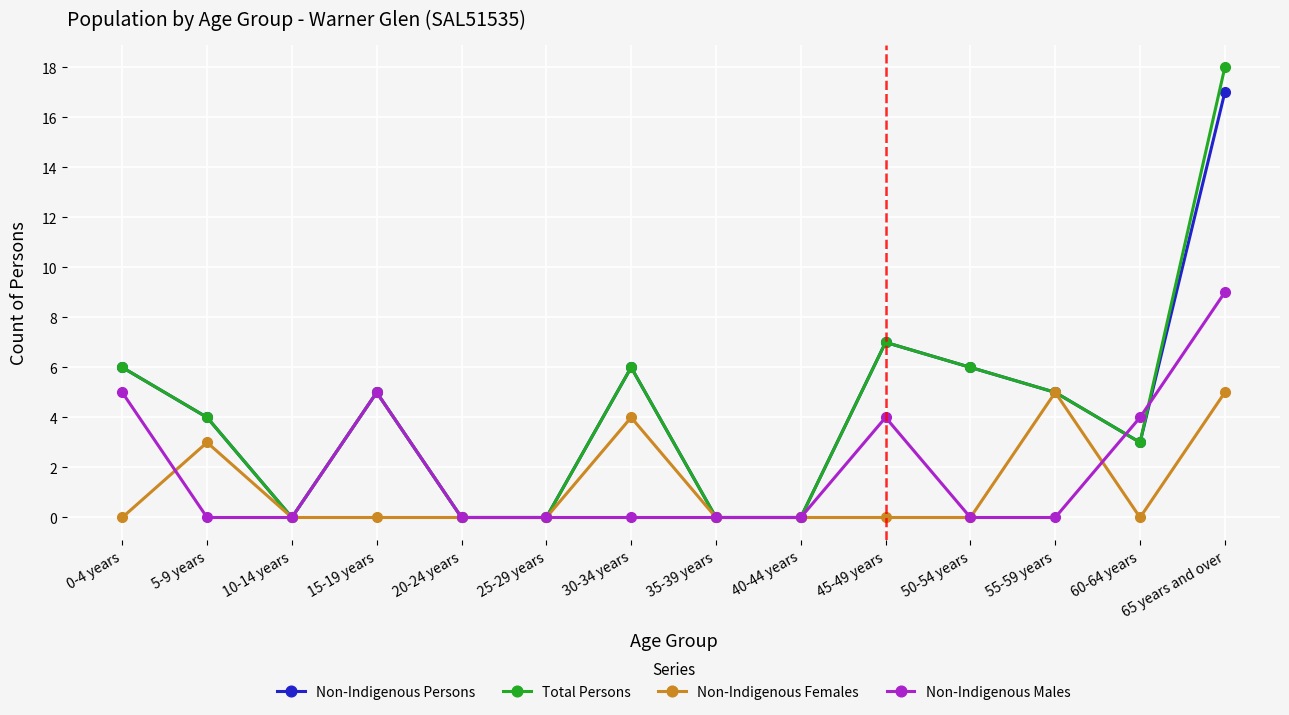

Reading left to right, transcribe all the data shown in this chart.

Non-Indigenous Persons: 6	4	0	5	0	0	6	0	0	7	6	5	3	17
Total Persons: 6	4	0	5	0	0	6	0	0	7	6	5	3	18
Non-Indigenous Females: 0	3	0	0	0	0	4	0	0	0	0	5	0	5
Non-Indigenous Males: 5	0	0	5	0	0	0	0	0	4	0	0	4	9